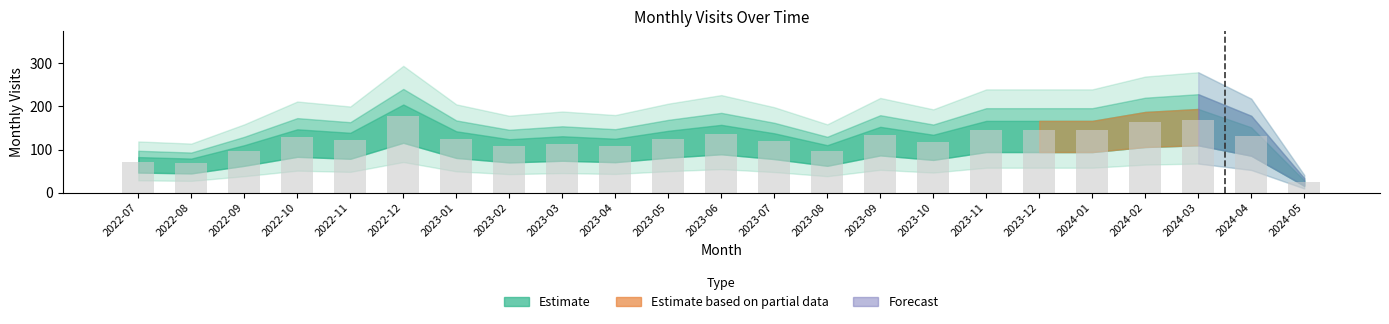

What is the label of the 5th bar from the left?

2022-11